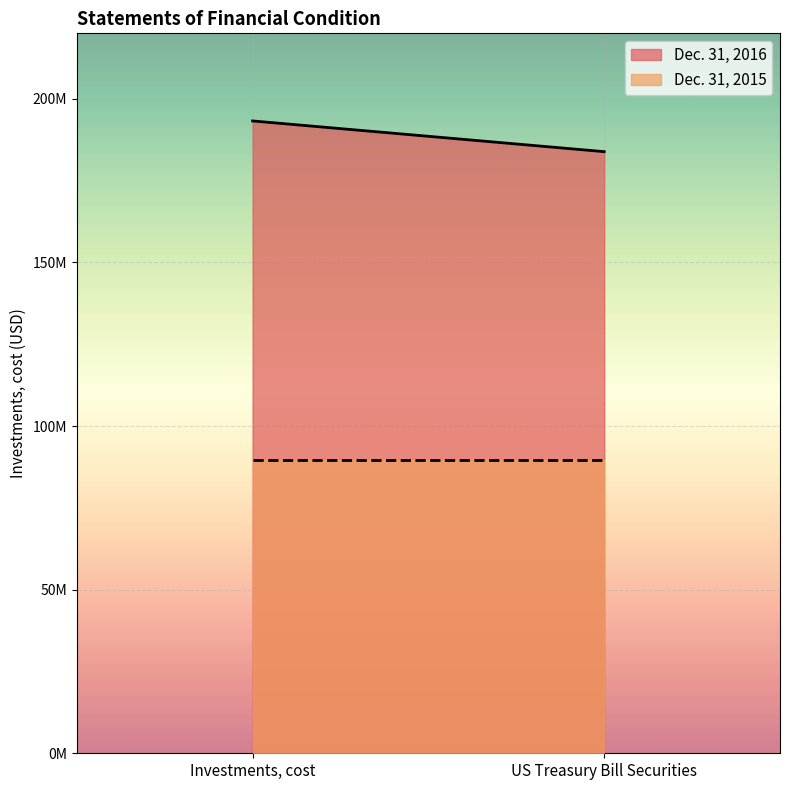

What is the approximate value of Dec. 31, 2015 at US Treasury Bill Securities?

89684684